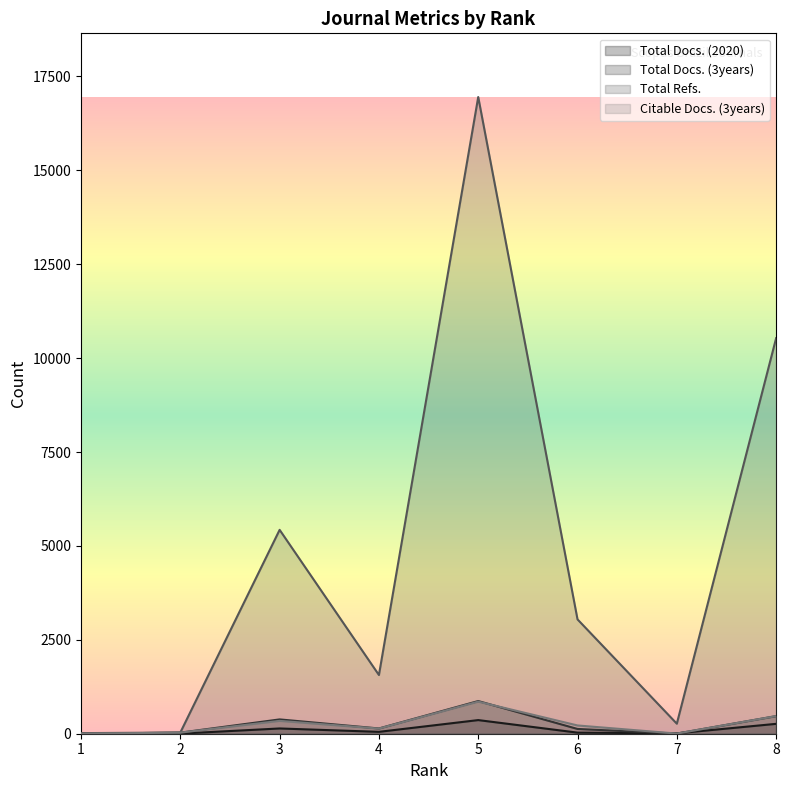

How many intersections are there between Total Docs. (3years) and Citable Docs. (3years)?

1